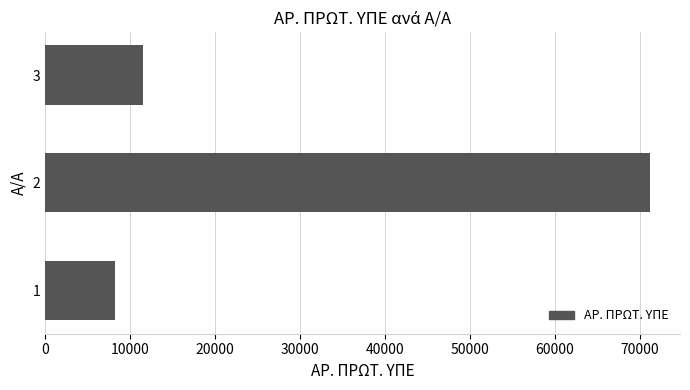

What is the greatest value displayed?

71146